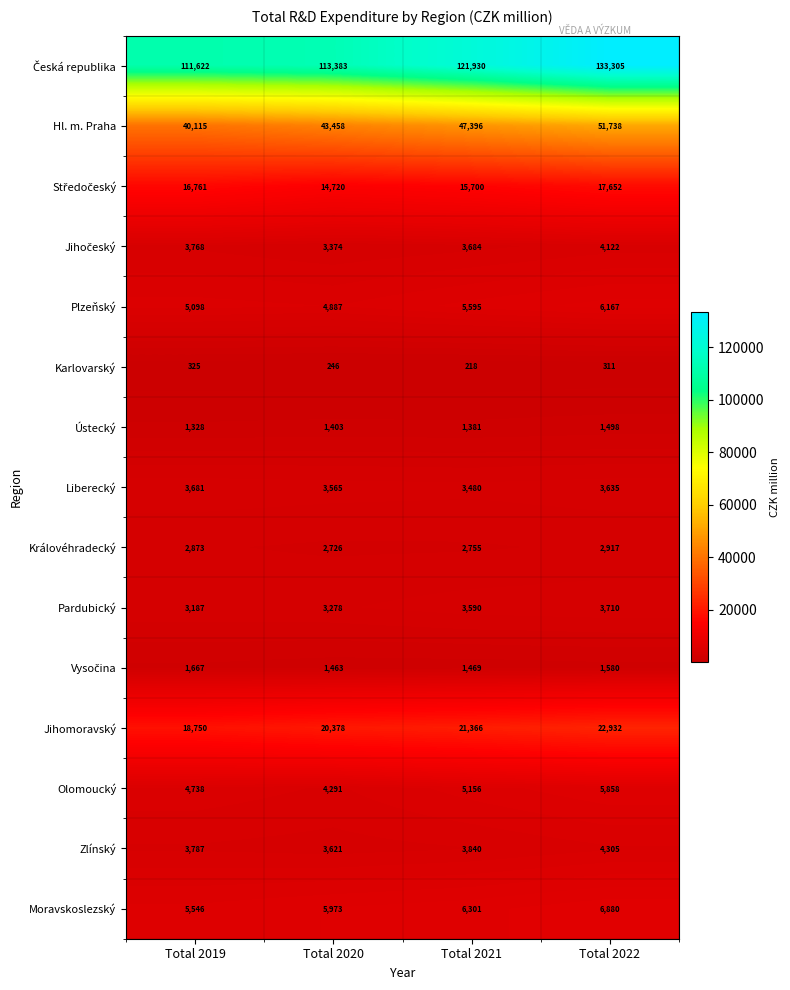

True or false: Ústecký has a value of 1328 at Total 2019.

True